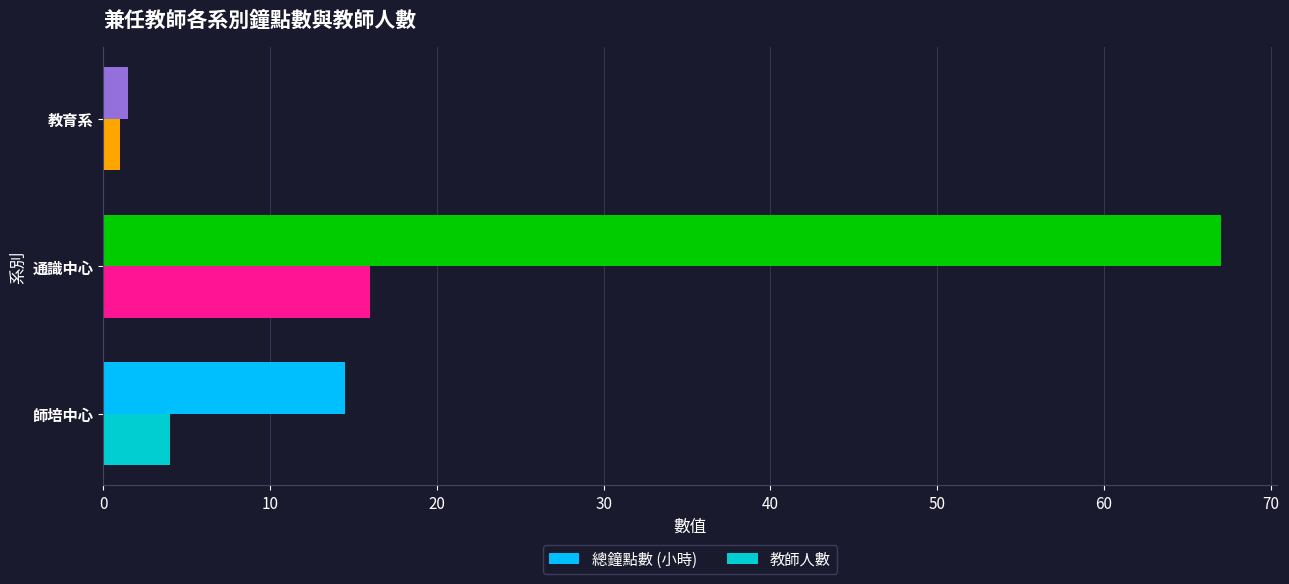

Between 師培中心 and 教育系, which series saw the biggest shift?

總鐘點數 (小時)